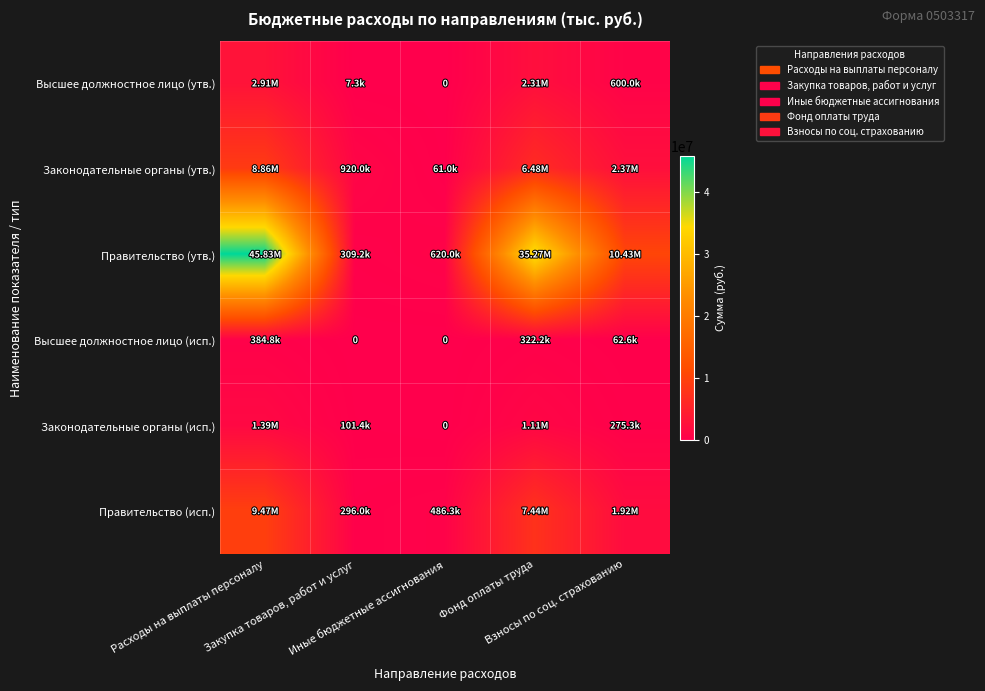

True or false: Законодательные органы (исп.) has a value of 101397.3 at Закупка товаров, работ и услуг.

True